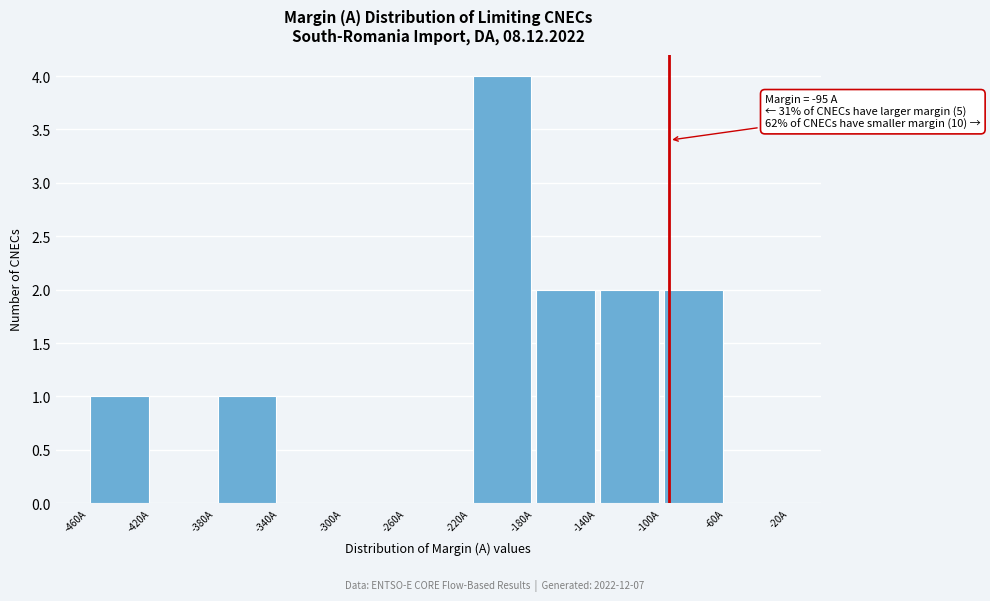

Which range on the x-axis has the tallest bar?

-220 to -180